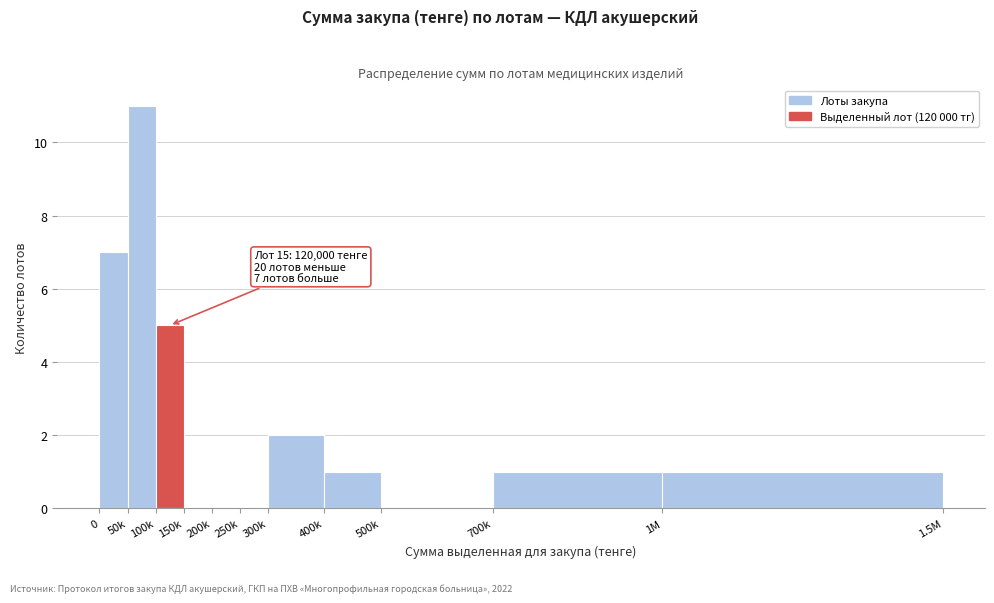

Reading left to right, what are all the values shown in this chart?

0=7	50k=11	100k=5	150k=0	200k=0	250k=0	300k=2	400k=1	500k=0	700k=1	1M=1